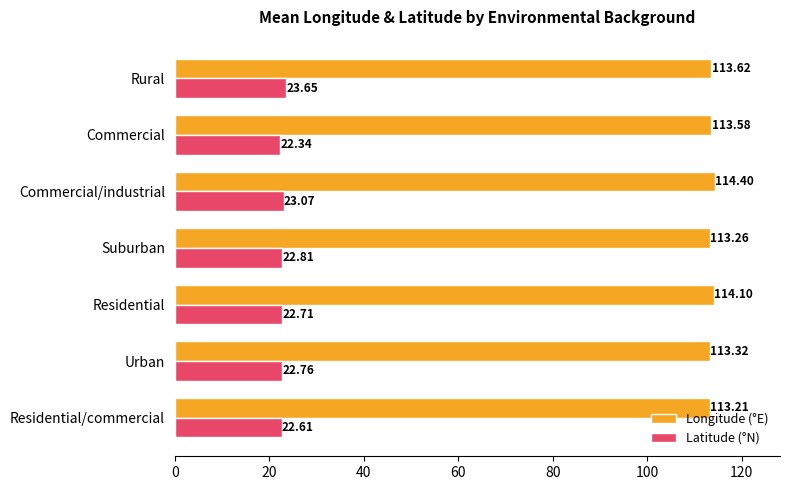

What are all the series names shown in the legend?

Longitude (°E), Latitude (°N)